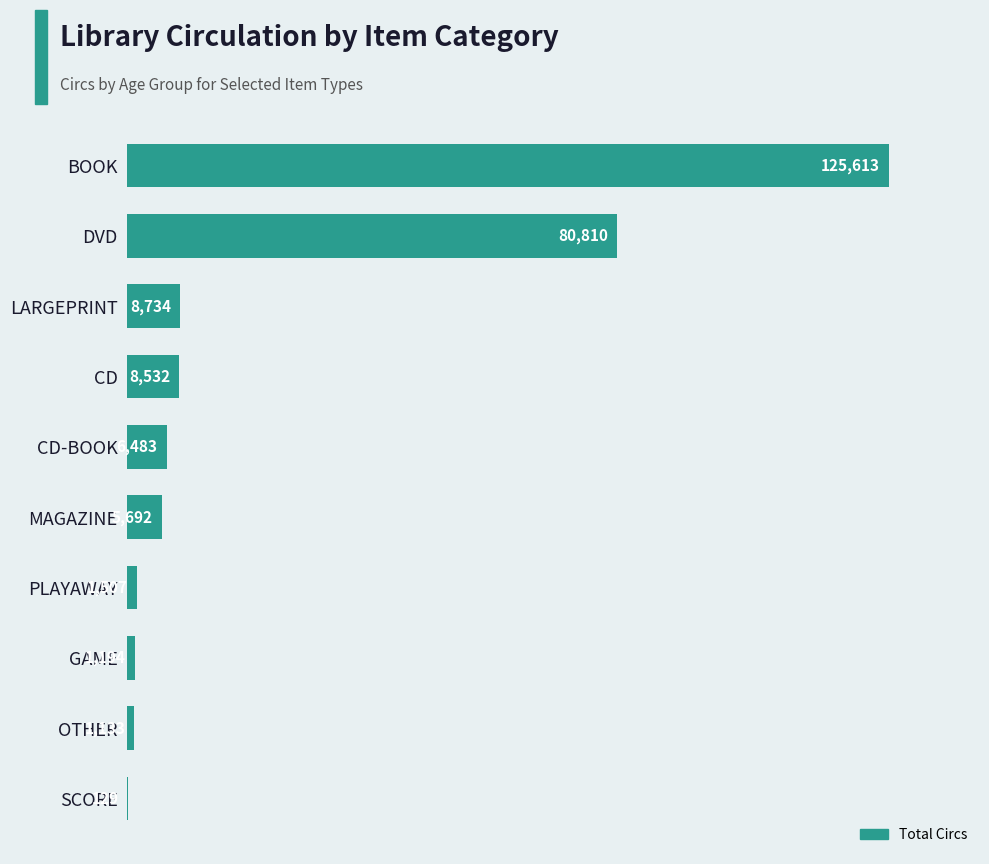

What is the maximum value shown in the chart?

125613